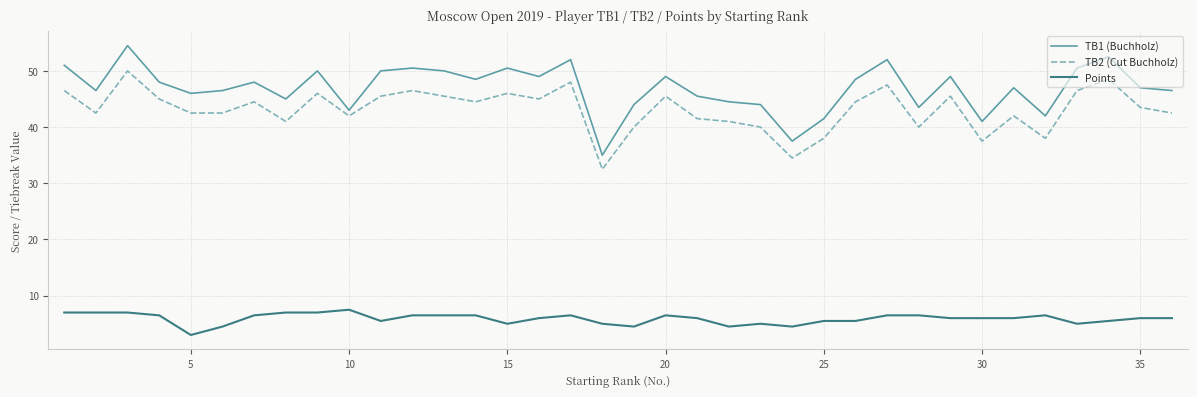

What is the difference between the maximum and minimum values in the TB2 (Cut Buchholz) series?

17.5